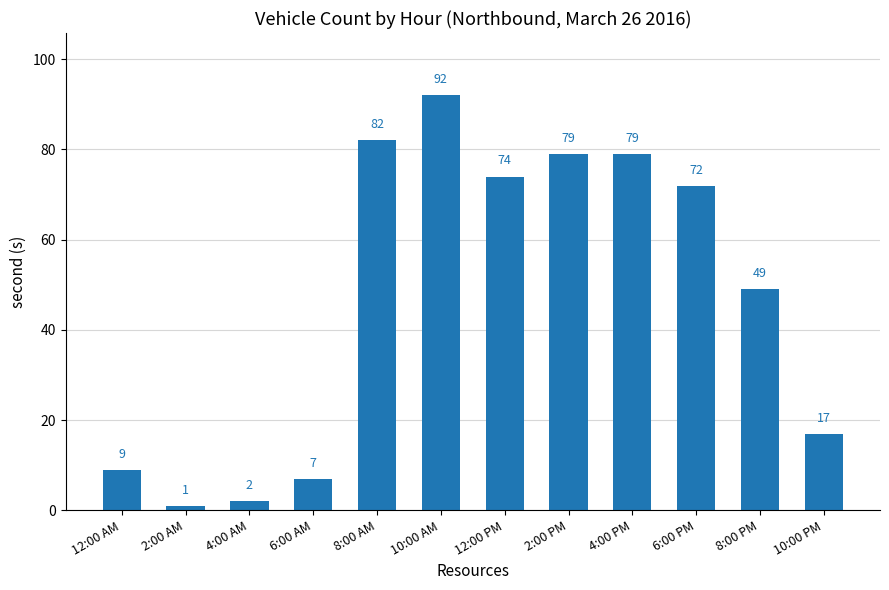

What is the average value?

47